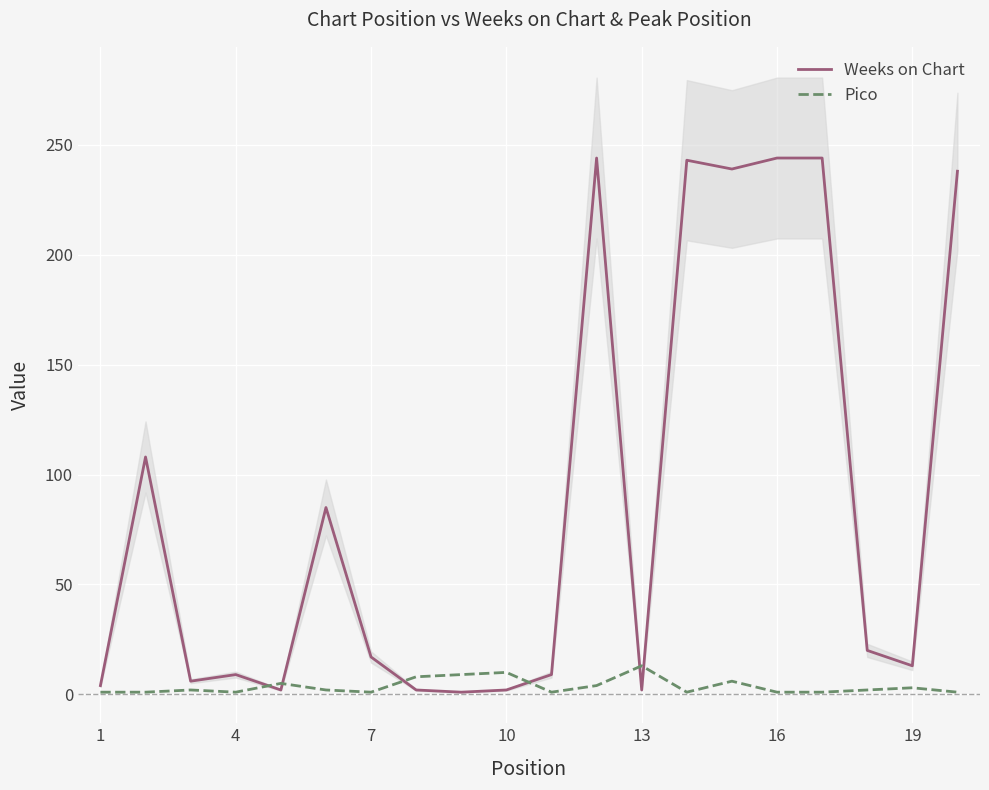

Which series has the widest spread of values?

Weeks on Chart